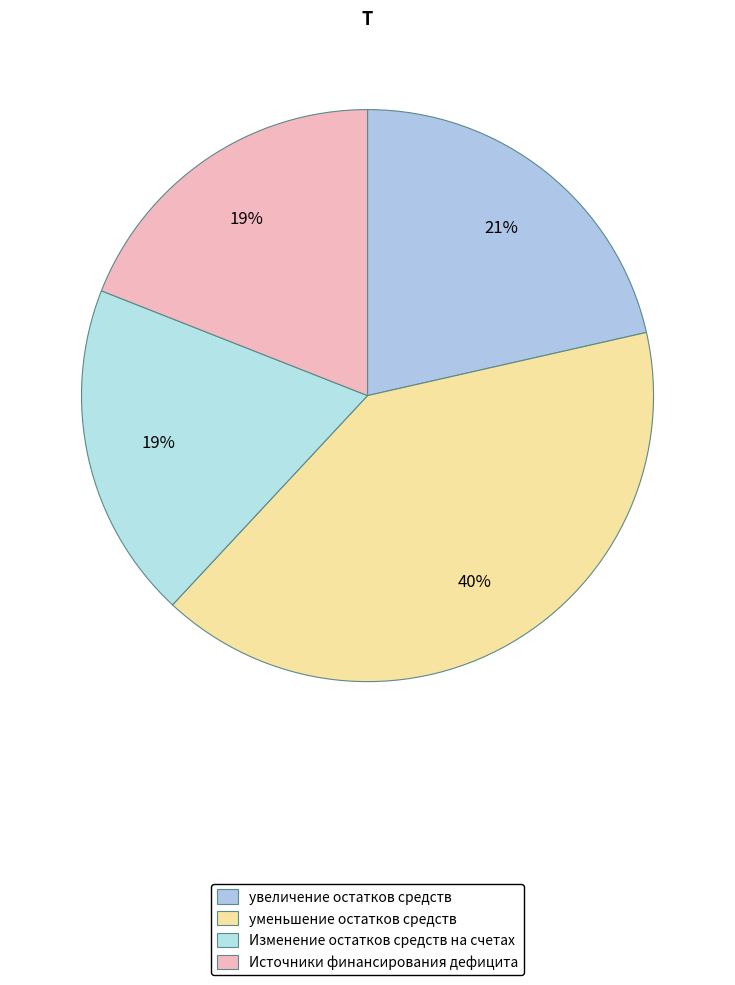

What is the ratio of the value at Изменение остатков средств на счетах to the value at увеличение остатков средств?

0.9